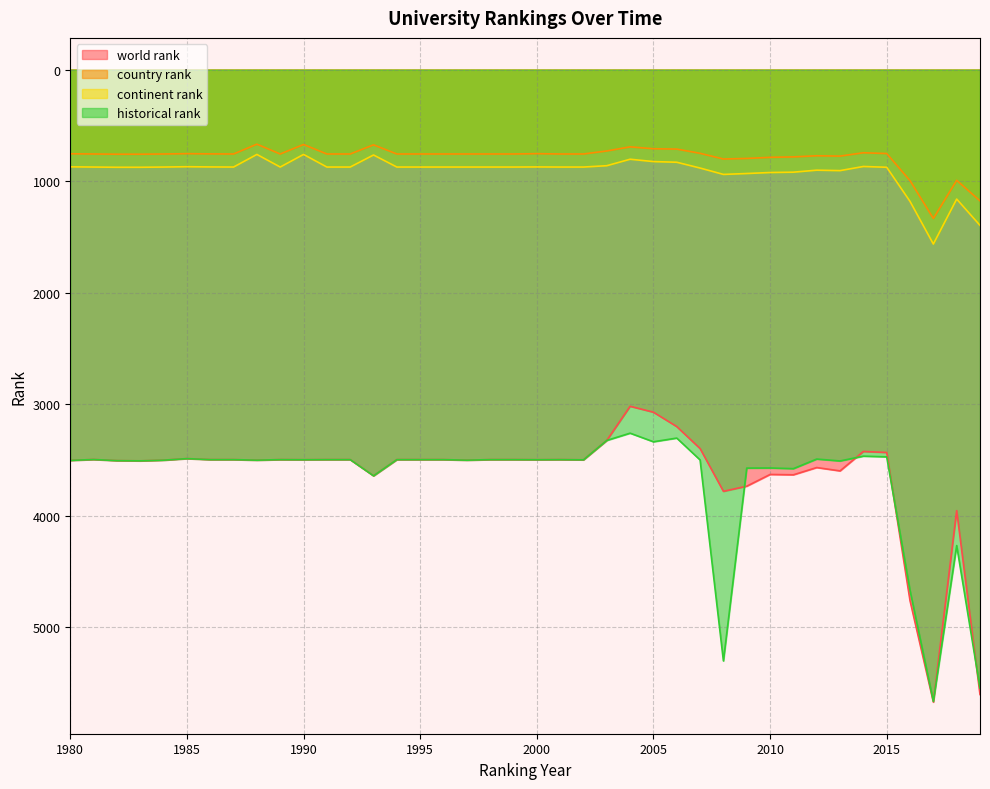

What is the sum of all continent rank values?

36542